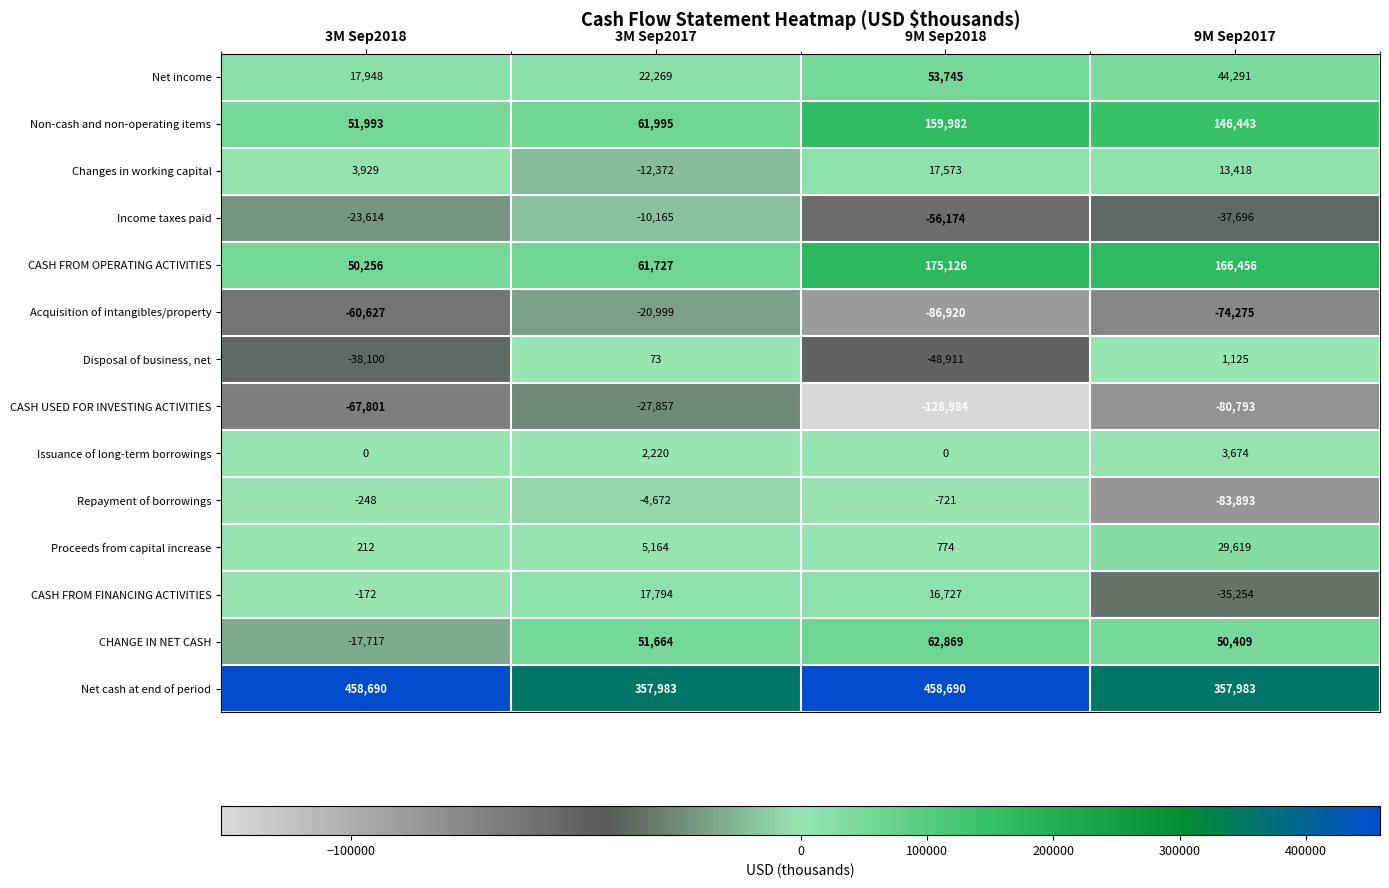

What is the total value across all series at 3M Sep2017?

504824